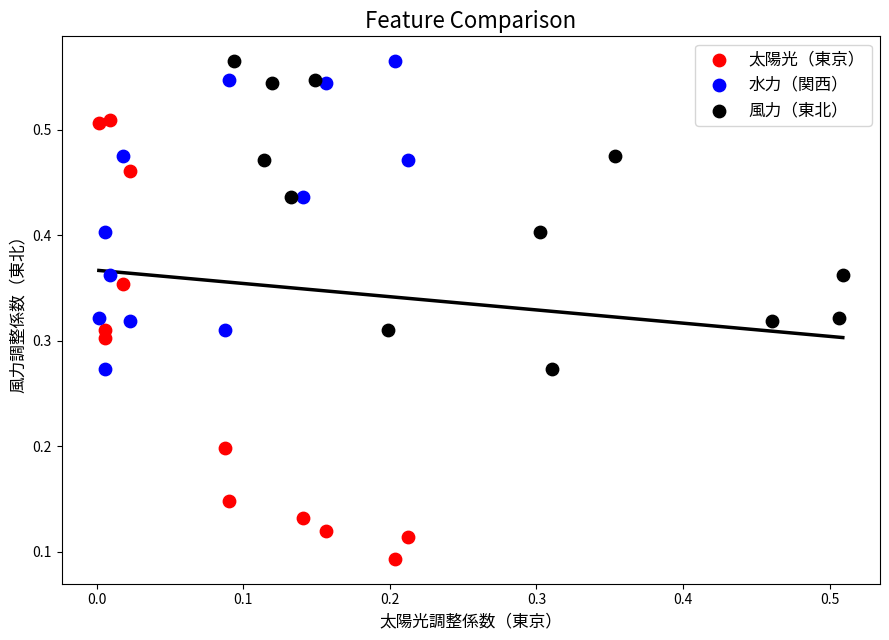

Which series contains the lowest Y value?

太陽光（東京）